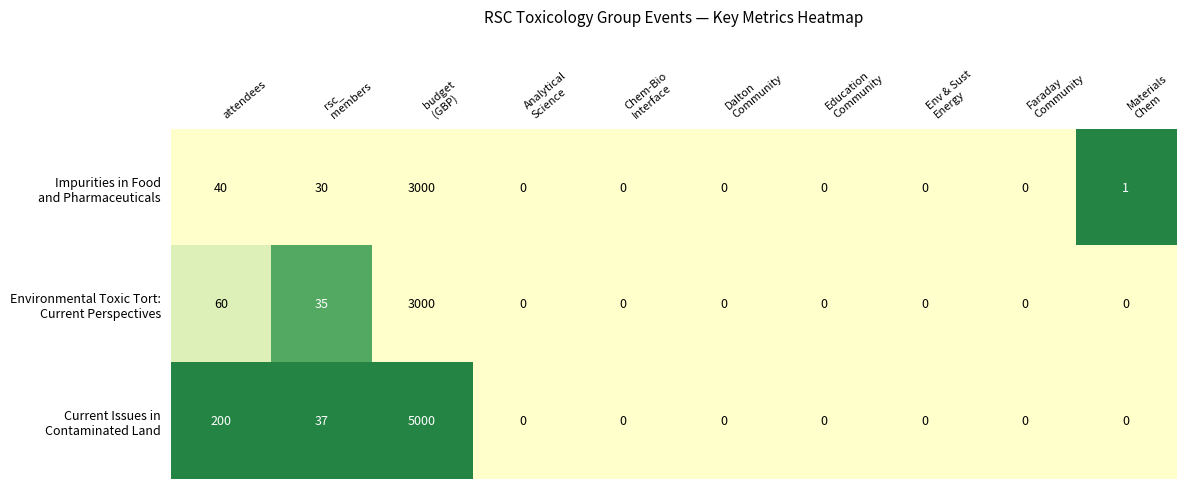

What is the spread (max minus min) of values at attendees?

160